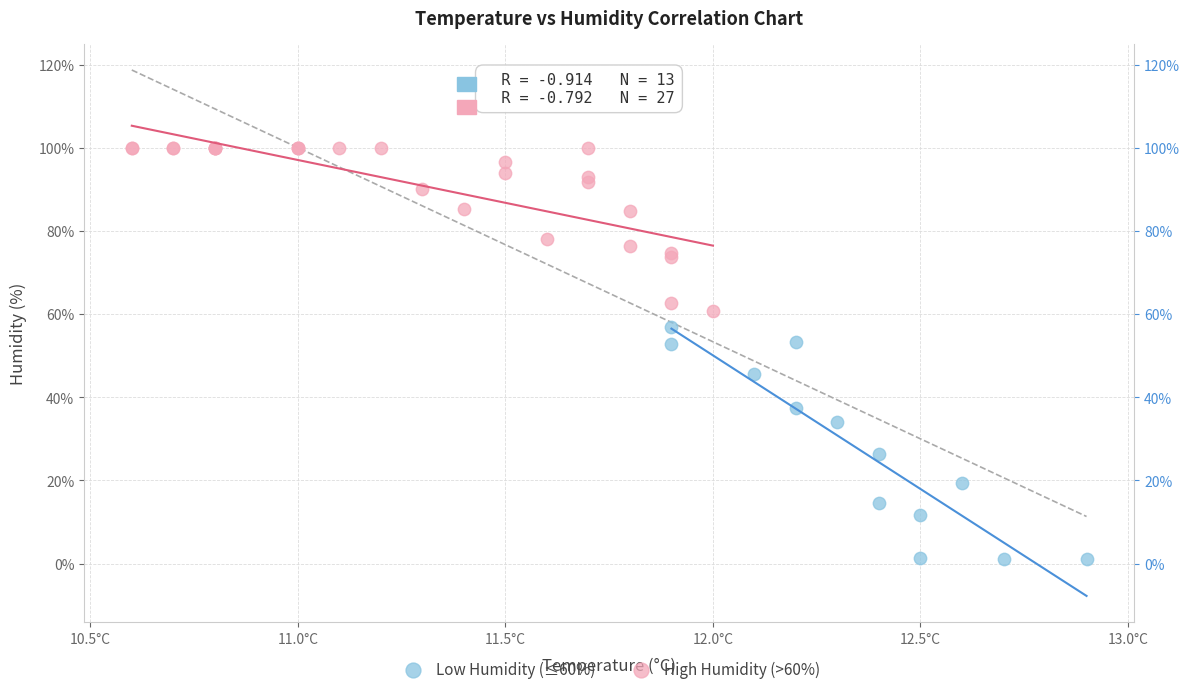

Which series contains the highest Y value?

High Humidity (>60%)